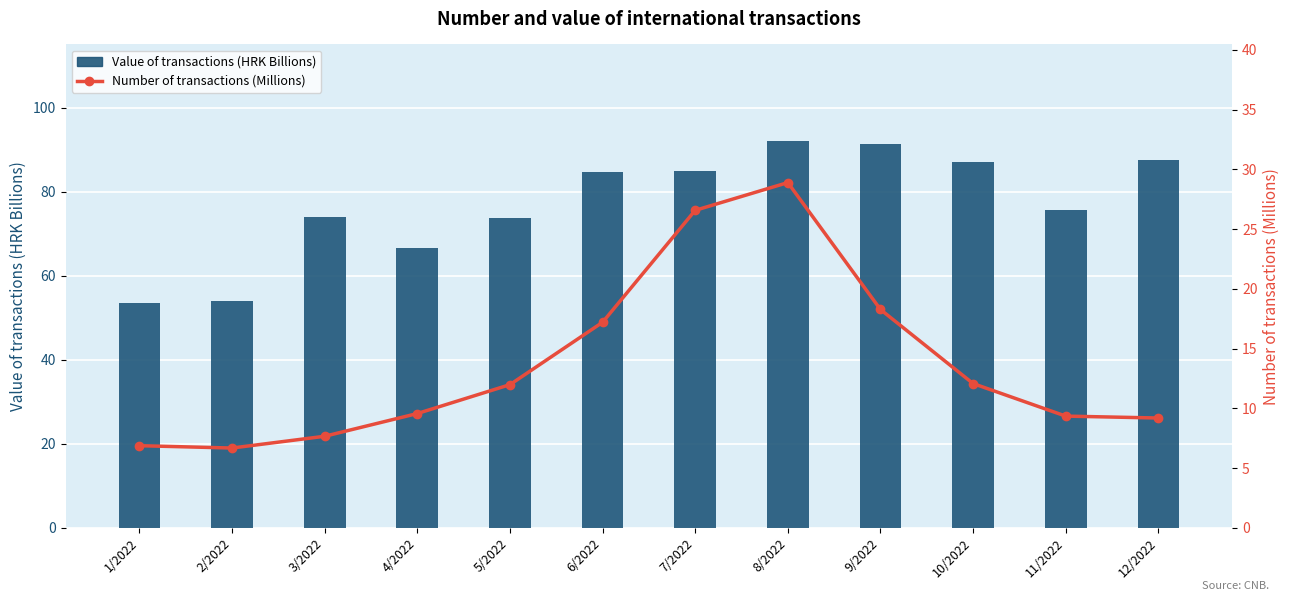

What is the total value across all series at 6/2022?

102.0